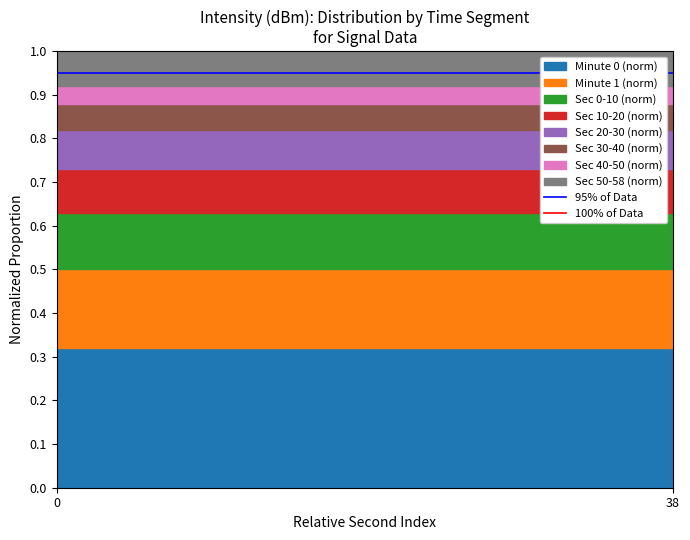

Which series has the largest total across all categories?

100% of Data